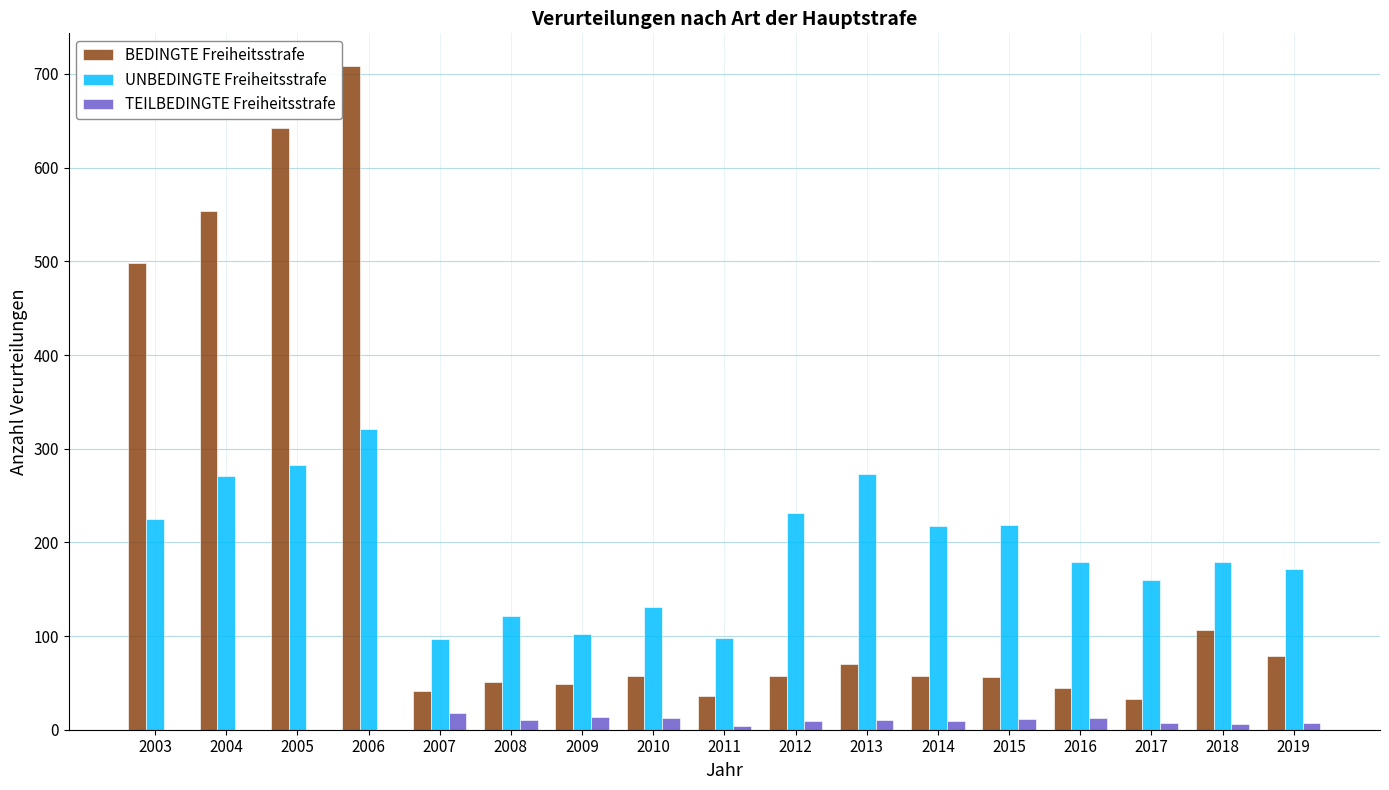

Between 2008 and 2009, which series saw the biggest shift?

UNBEDINGTE Freiheitsstrafe